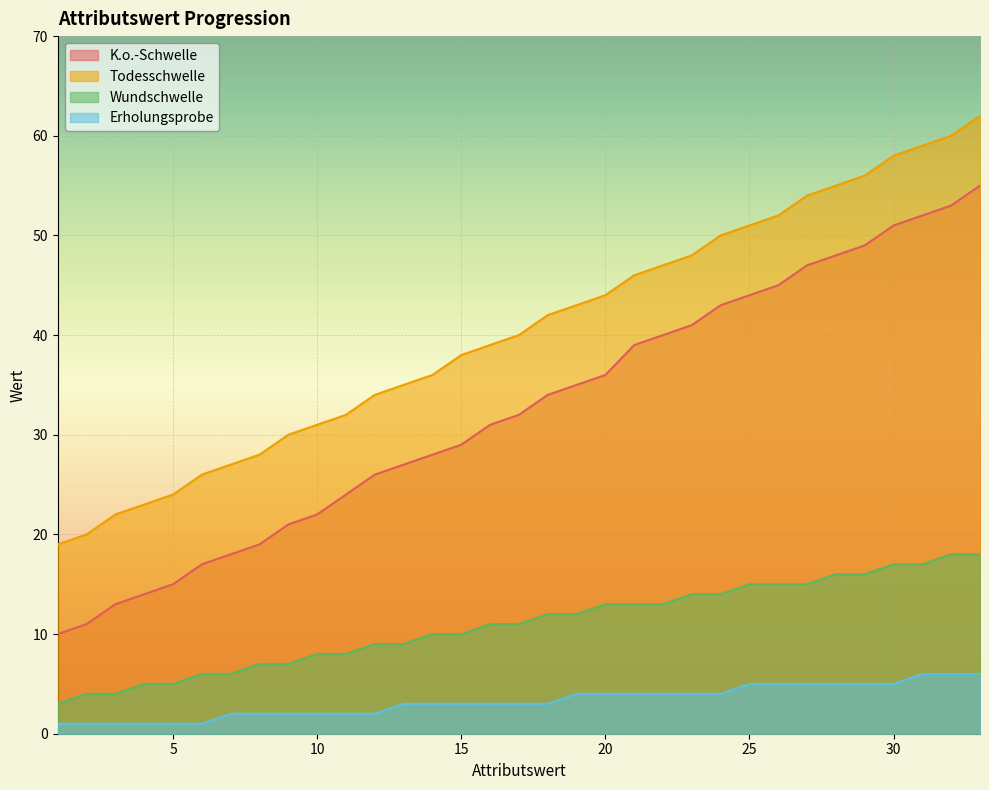

At 15, list the series in order from largest to smallest.

Todesschwelle, K.o.-Schwelle, Wundschwelle, Erholungsprobe